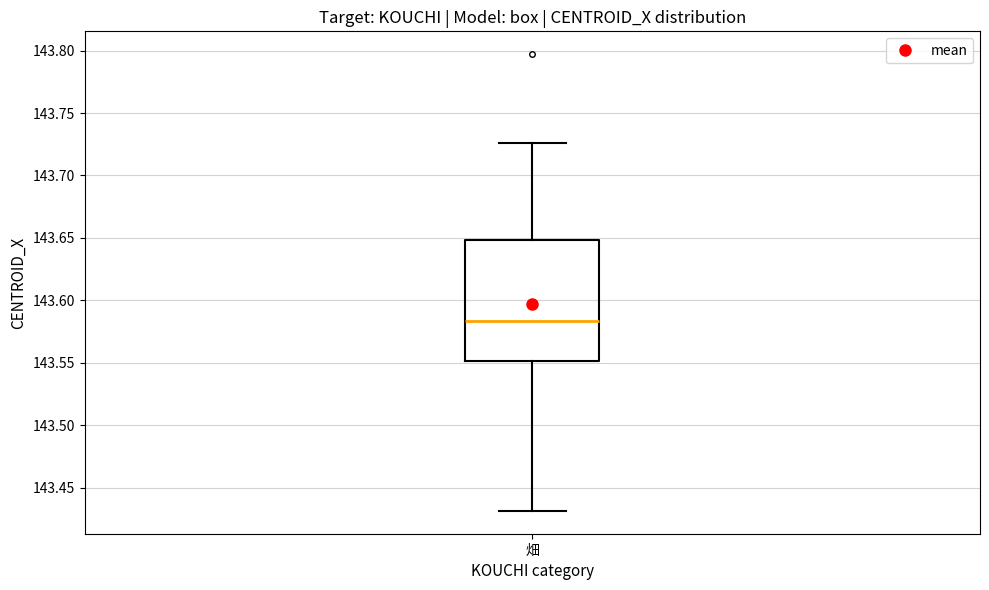

Transcribe this box plot: give where the median line is, the range the box spans, and where the two whiskers end, as read against the y-axis. The values are not printed on the chart, so give them approximately, as read against the axis.

median 143.585, box 143.550 to 143.650, whiskers 143.430 to 143.725